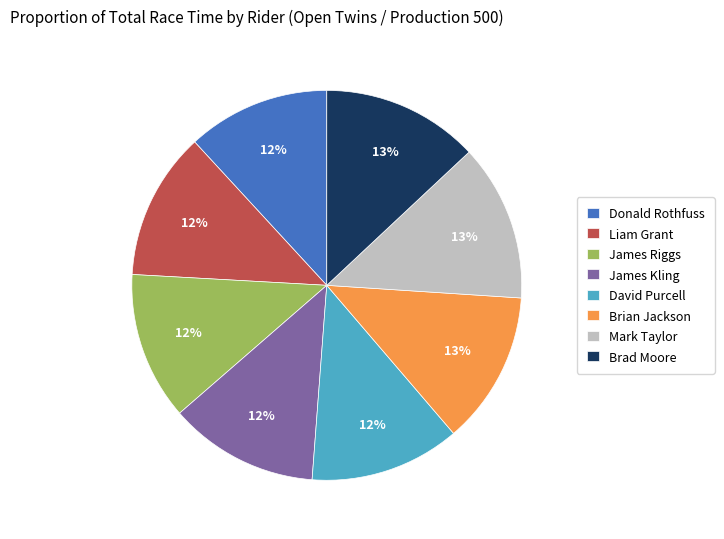

To the nearest percent, what is the difference between the largest and smallest slice percentages?

1%